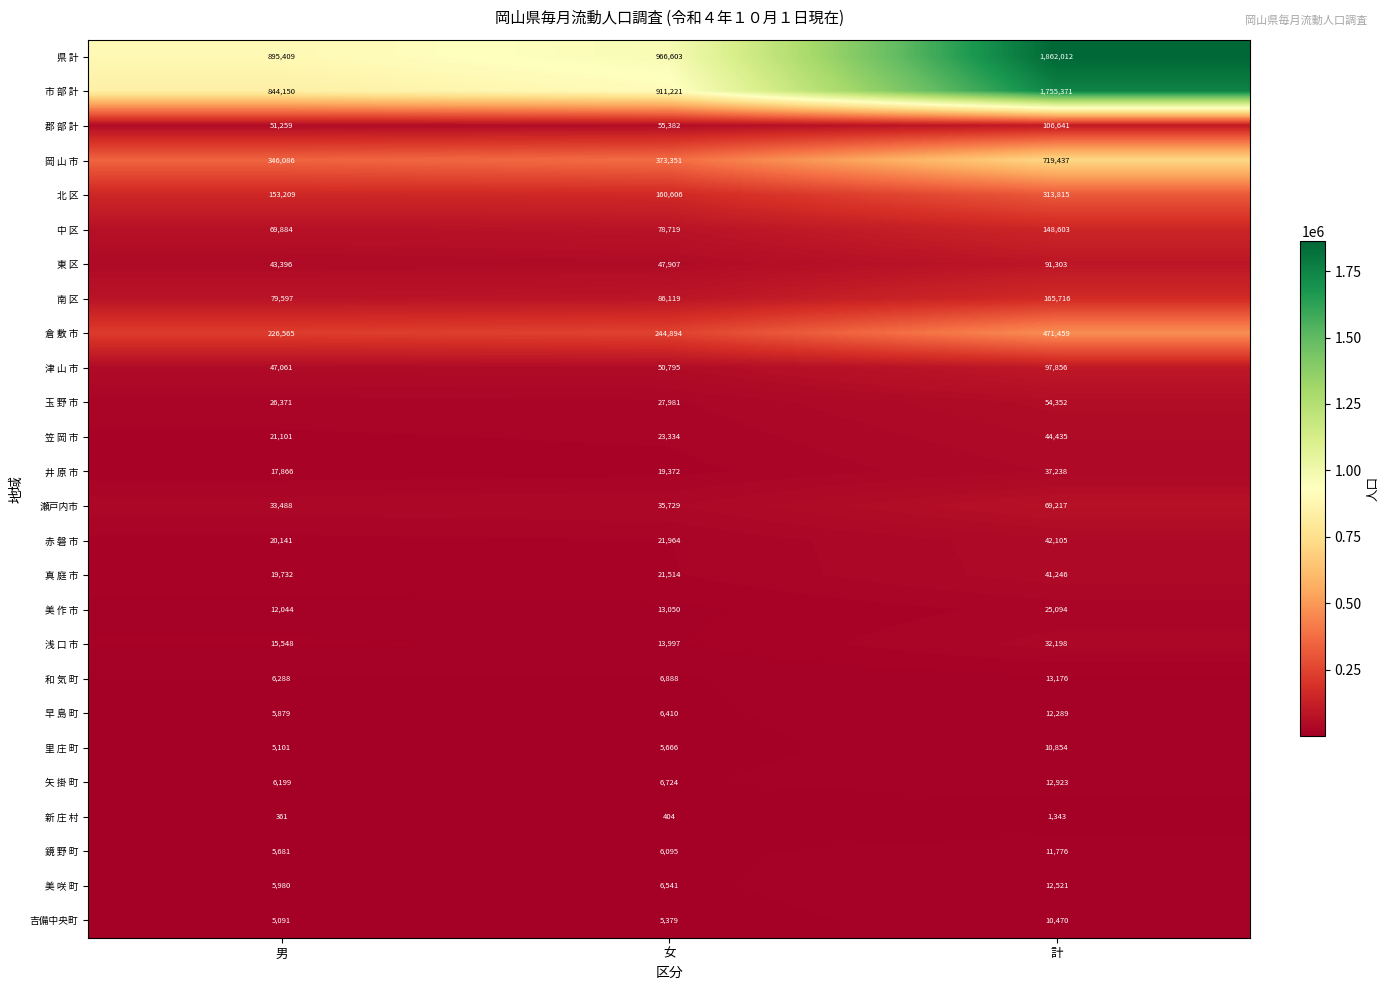

Rank the series at 計 from lowest to highest value.

新 庄 村, 吉備中央町, 里 庄 町, 鏡 野 町, 早 島 町, 美 咲 町, 矢 掛 町, 和 気 町, 美 作 市, 浅 口 市, 井 原 市, 真 庭 市, 赤 磐 市, 笠 岡 市, 玉 野 市, 瀬戸内市, 東 区, 津 山 市, 郡 部 計, 中 区, 南 区, 北 区, 倉 敷 市, 岡 山 市, 市 部 計, 県 計